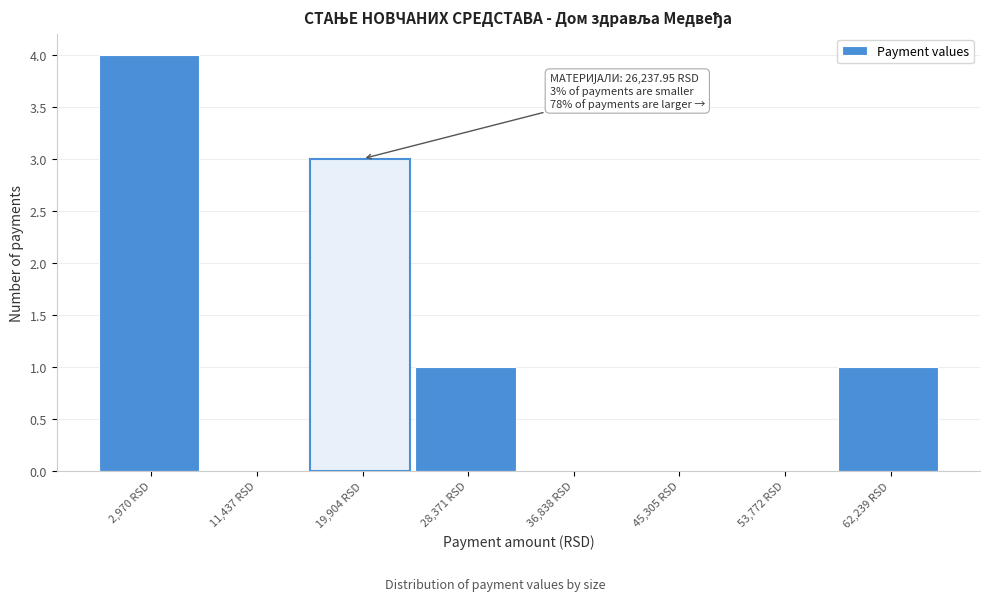

Reading left to right, list all the values displayed in this chart.

2,970 RSD=4	11,437 RSD=0	19,904 RSD=3	28,371 RSD=1	36,838 RSD=0	45,305 RSD=0	53,772 RSD=0	62,239 RSD=1